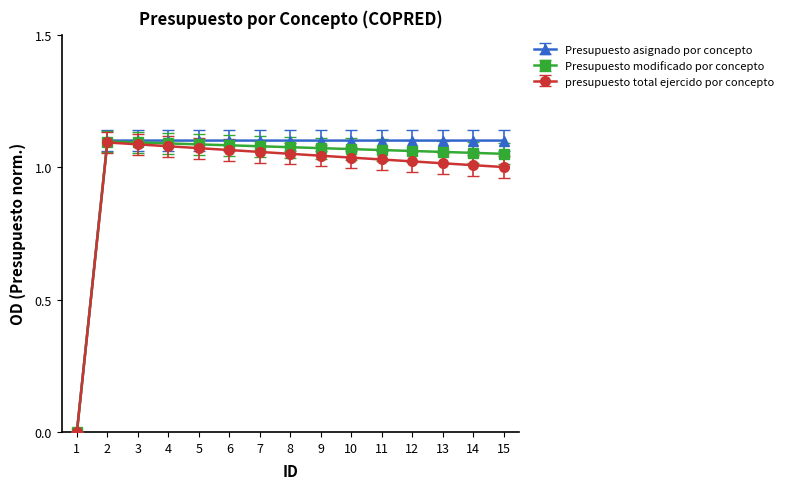

Which series has the largest range (max minus min)?

Presupuesto asignado por concepto